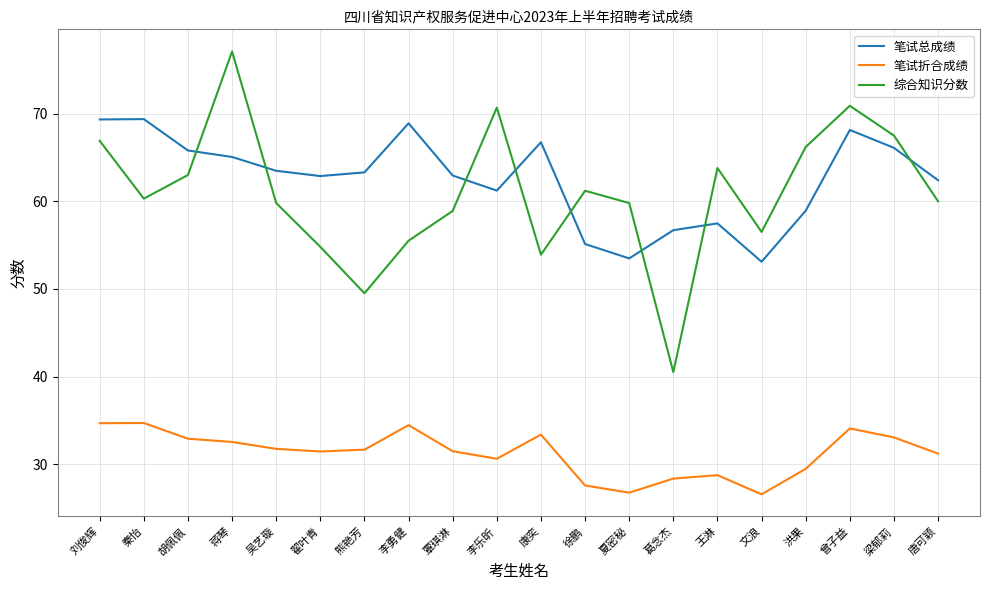

How many categories are shown in the chart?

20